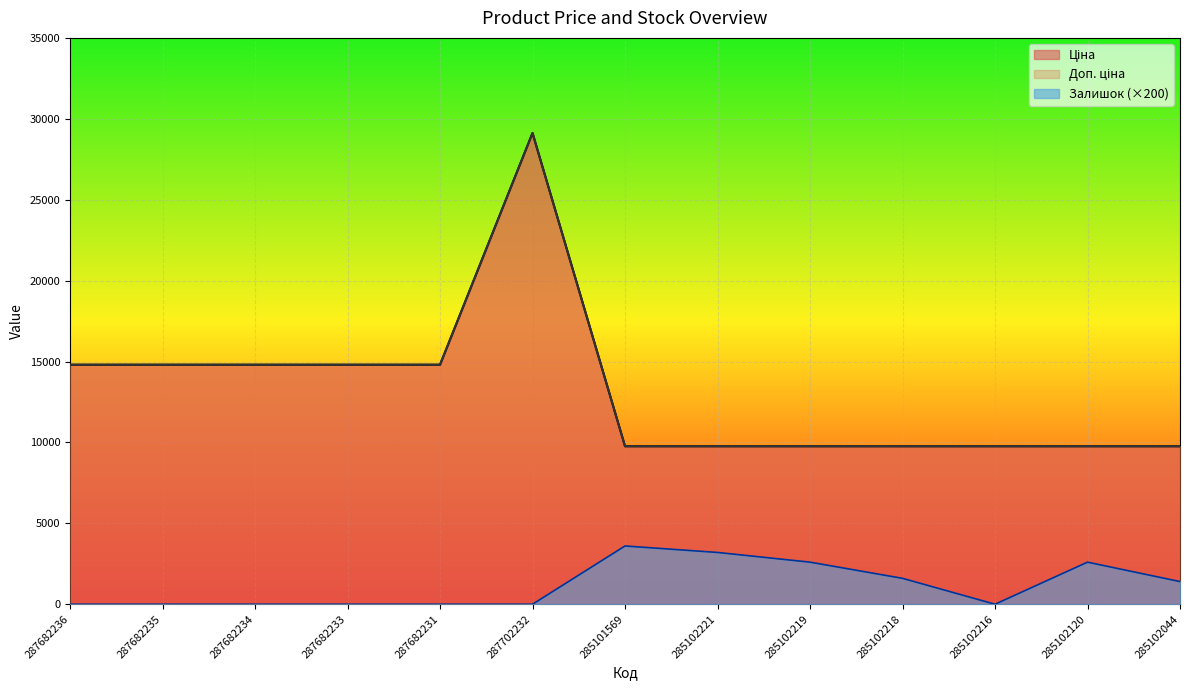

Which category has the highest value in the Залишок series?

285101569